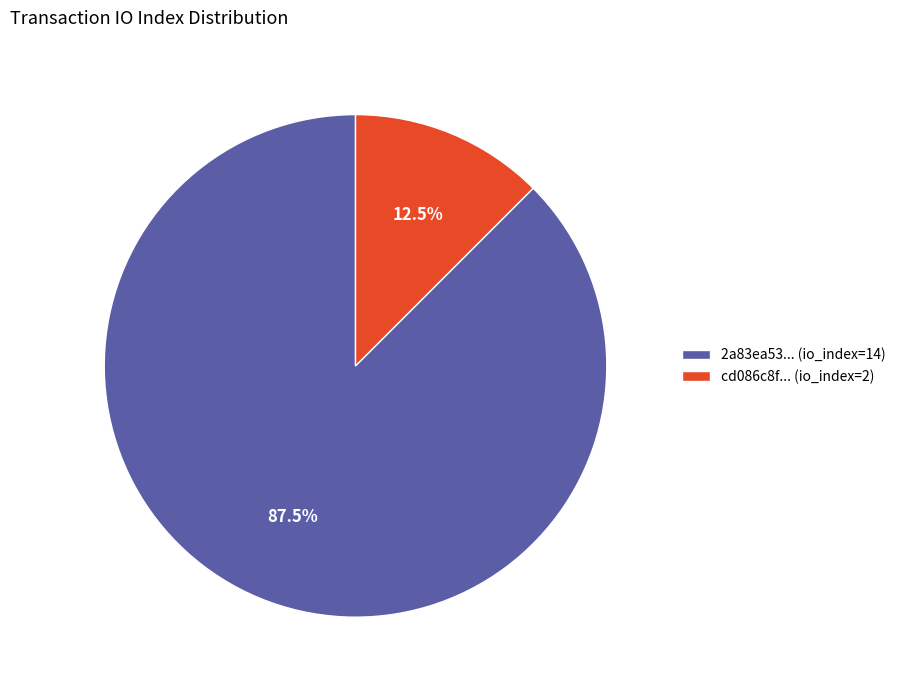

Do 2a83ea53... (io_index=14) and cd086c8f... (io_index=2) together represent more than half of the pie?

Yes